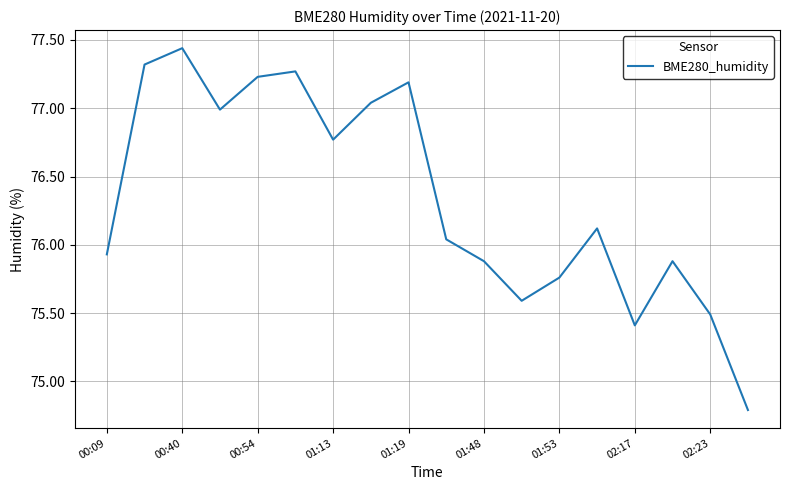

What is the smallest value displayed?

74.8